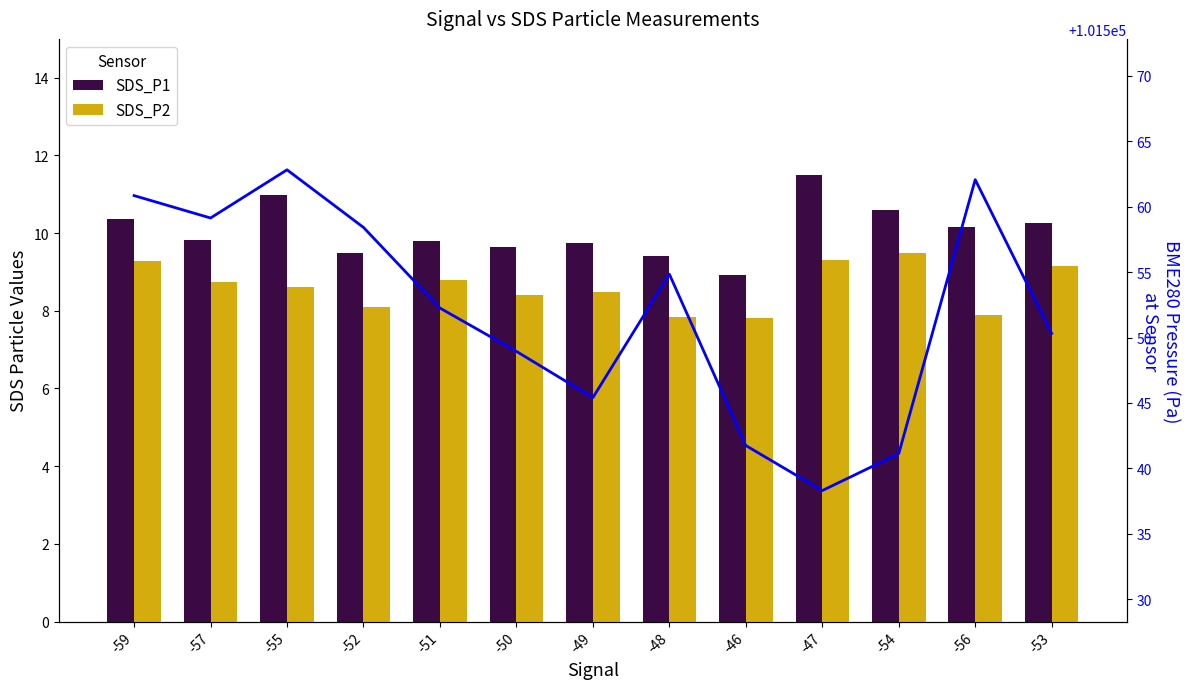

Between -55 and -52, which series saw the biggest shift?

BME280 Pressure